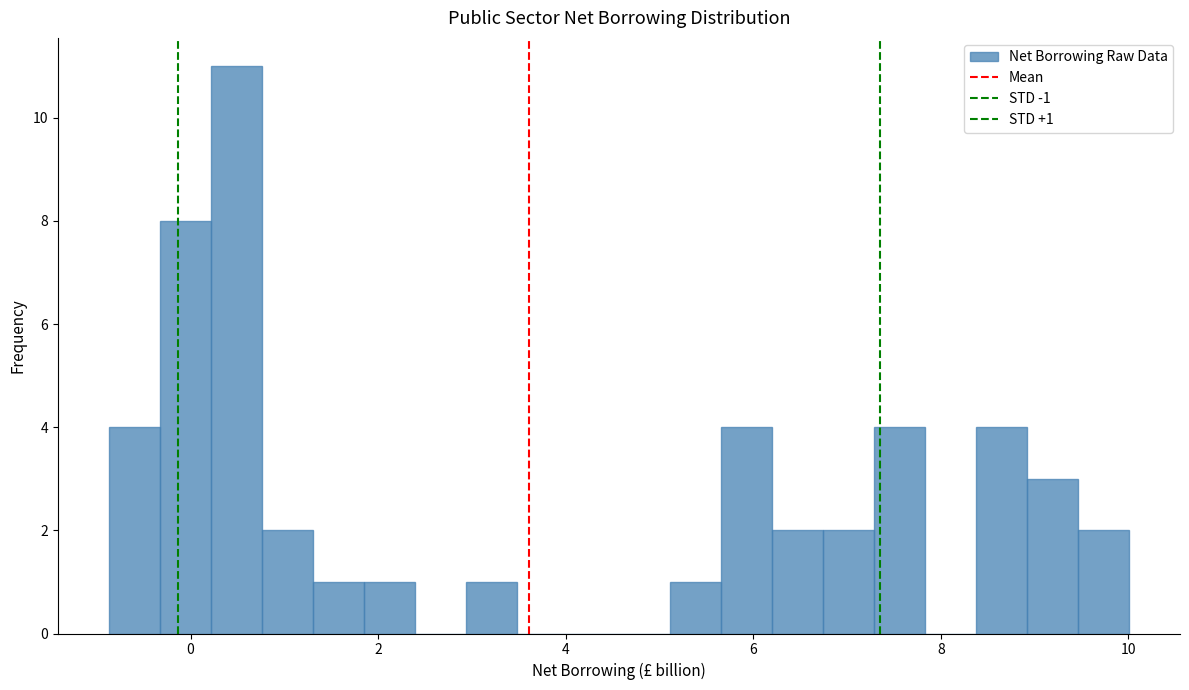

Around what value on the x-axis is the tallest bar? Give the approximate position of its centre, as read against the axis.

0.4